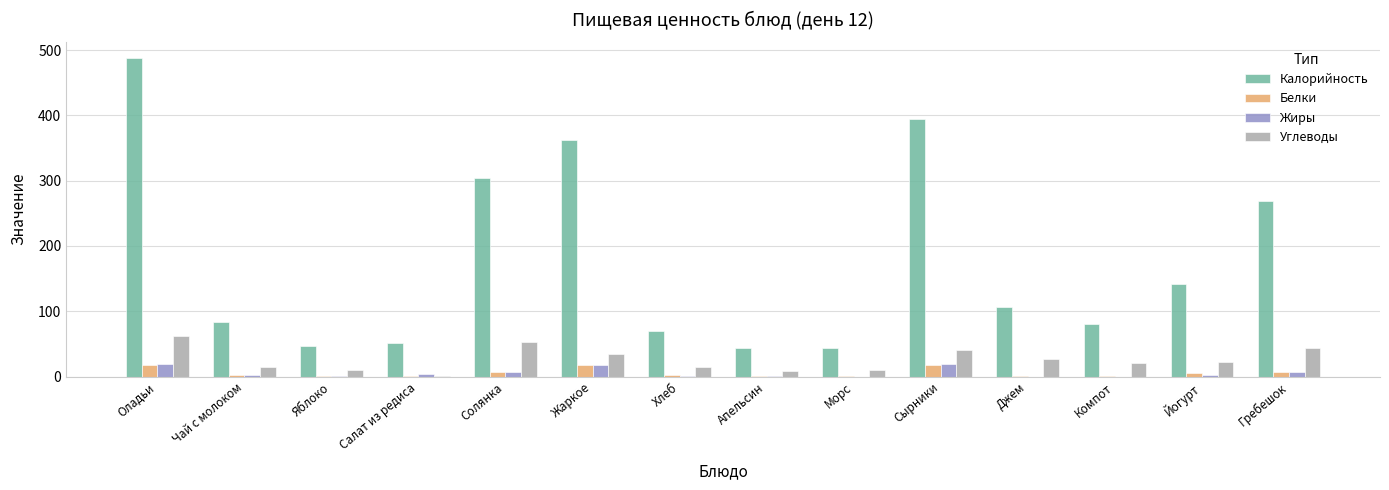

At which label does Калорийность reach its peak?

Оладьи